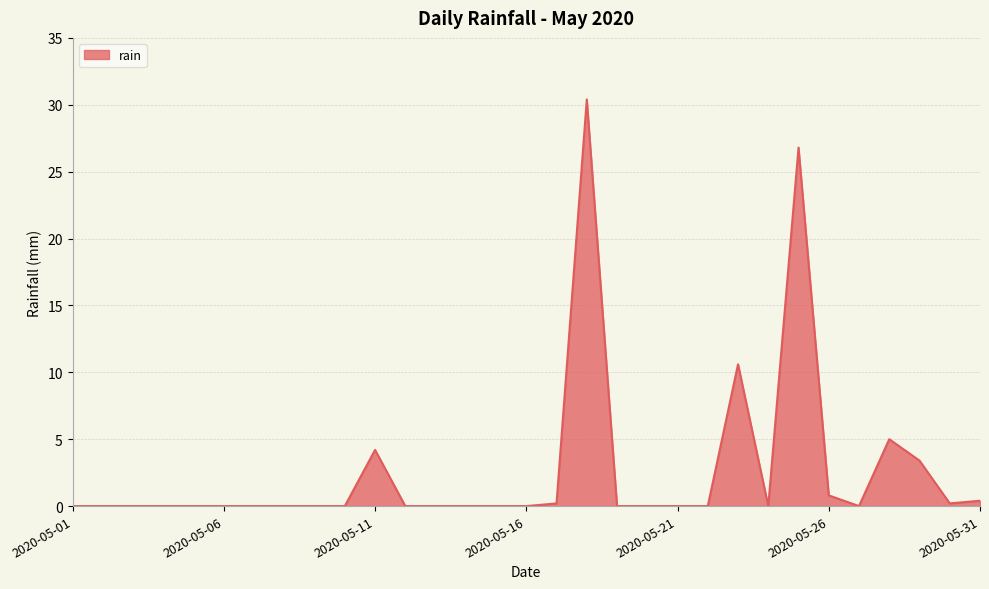

What is the greatest value displayed?

30.4